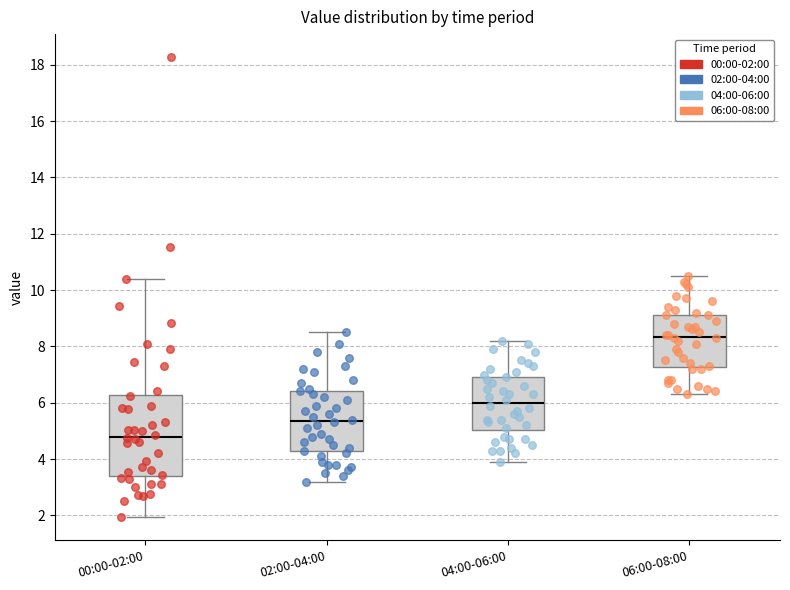

Reading left to right, read every box against the y-axis: the position of its median line, the range the box covers, and the ends of its whiskers. The values are not printed on the chart, so give them approximately, as read against the axis.

00:00-02:00: median 4.8, box 3.4 to 6.2, whiskers 2.0 to 10.4
02:00-04:00: median 5.4, box 4.2 to 6.4, whiskers 3.2 to 8.6
04:00-06:00: median 6.0, box 5.0 to 7.0, whiskers 4.0 to 8.2
06:00-08:00: median 8.4, box 7.2 to 9.2, whiskers 6.4 to 10.6